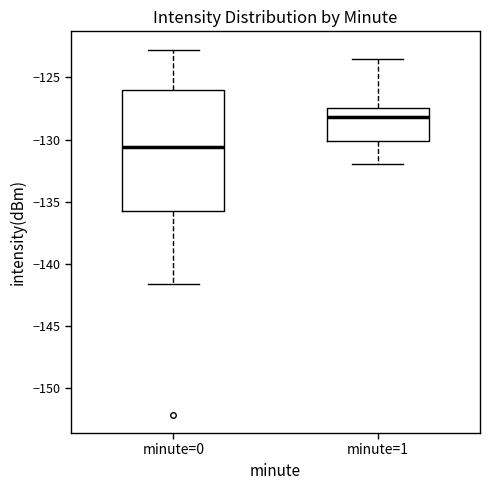

Comparing the boxes themselves (not the whiskers), which one is the tallest?

minute=0